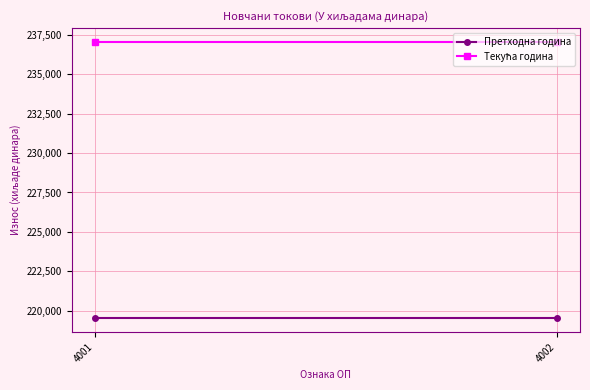

What is the spread (max minus min) of values at 4001?

17530